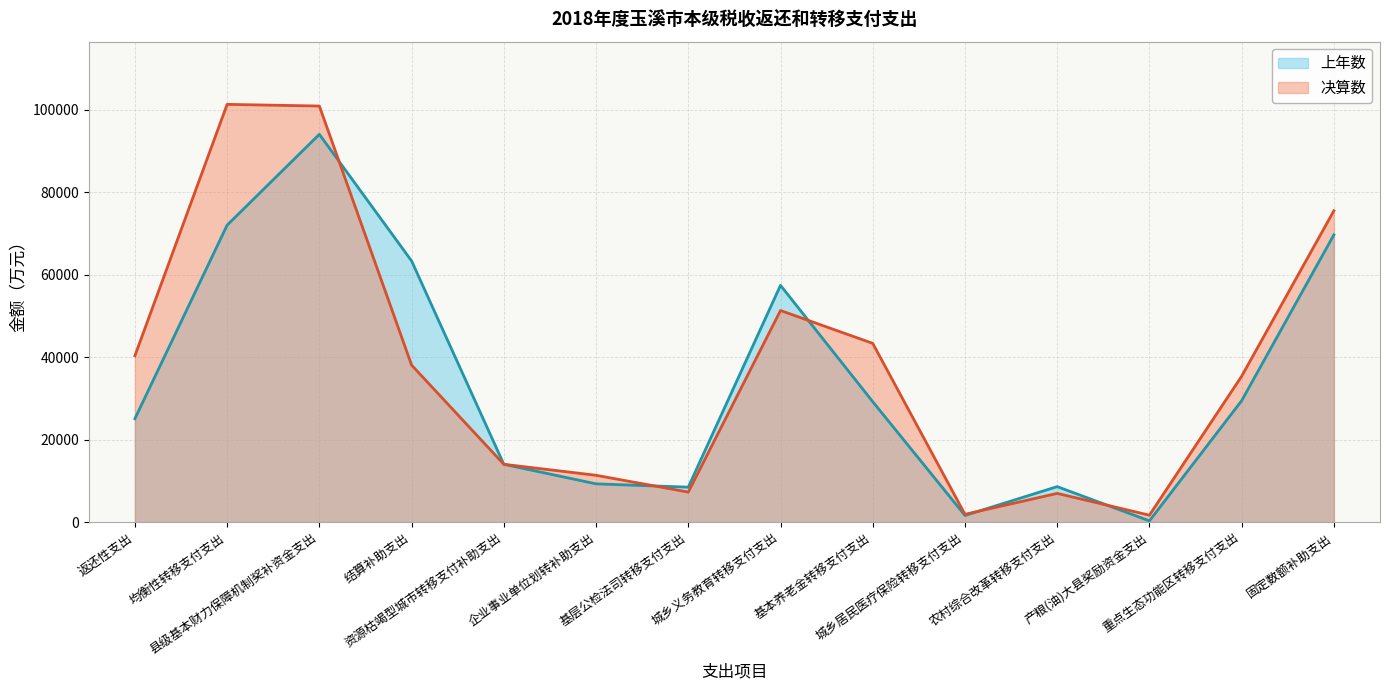

Reading left to right, what are all the values shown in this chart?

上年数: 25120	72024	94032	63350	14070	9334	8526	57436	29243	1676	8660	361	29487	69675
决算数: 40372	101293	100888	38109	14070	11406	7335	51338	43378	1952	7021	1740	35413	75514